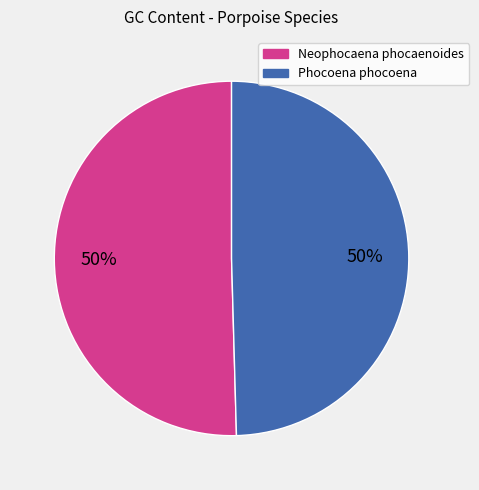

To the nearest percent, what portion does Neophocaena phocaenoides represent?

50%